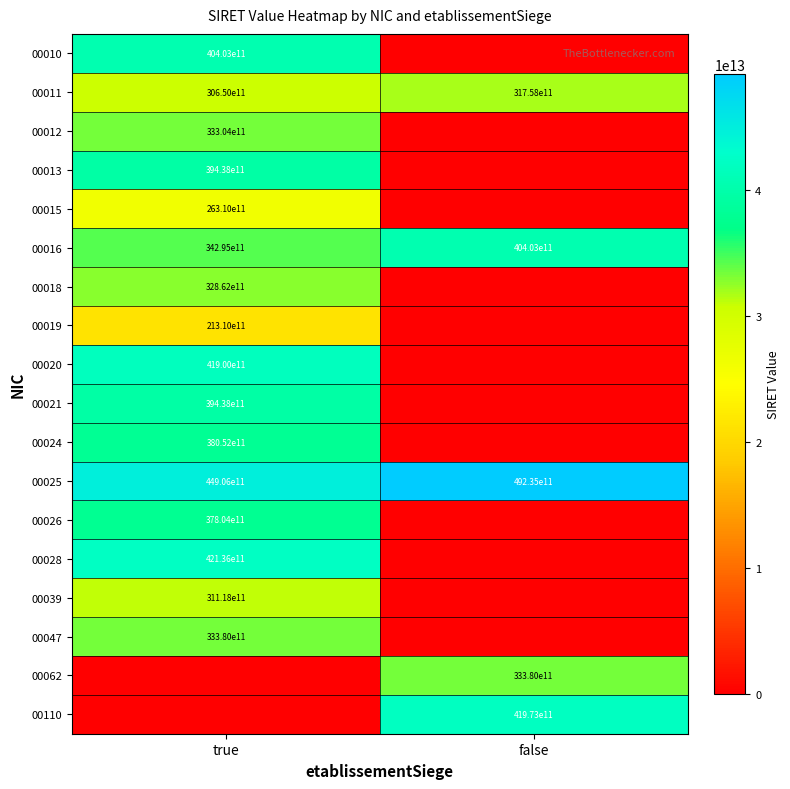

True or false: 00016 has a value of 40403000000000 at false.

True